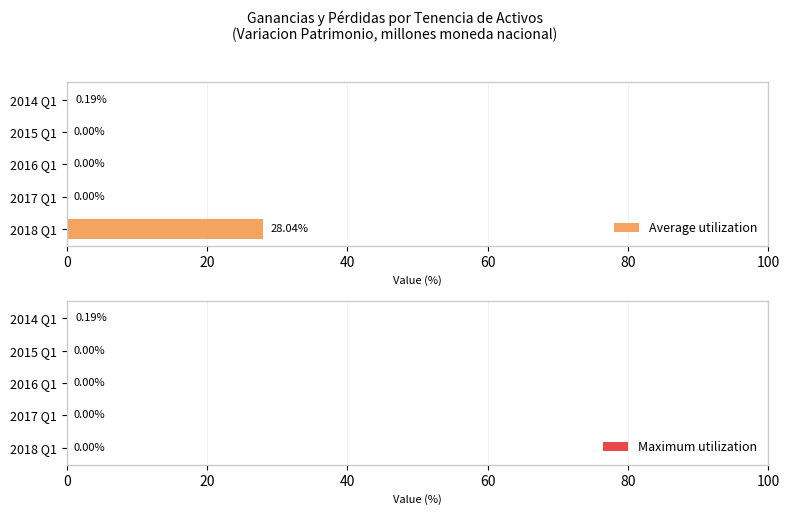

Which category has the highest value in the Average utilization series?

2018 Q1